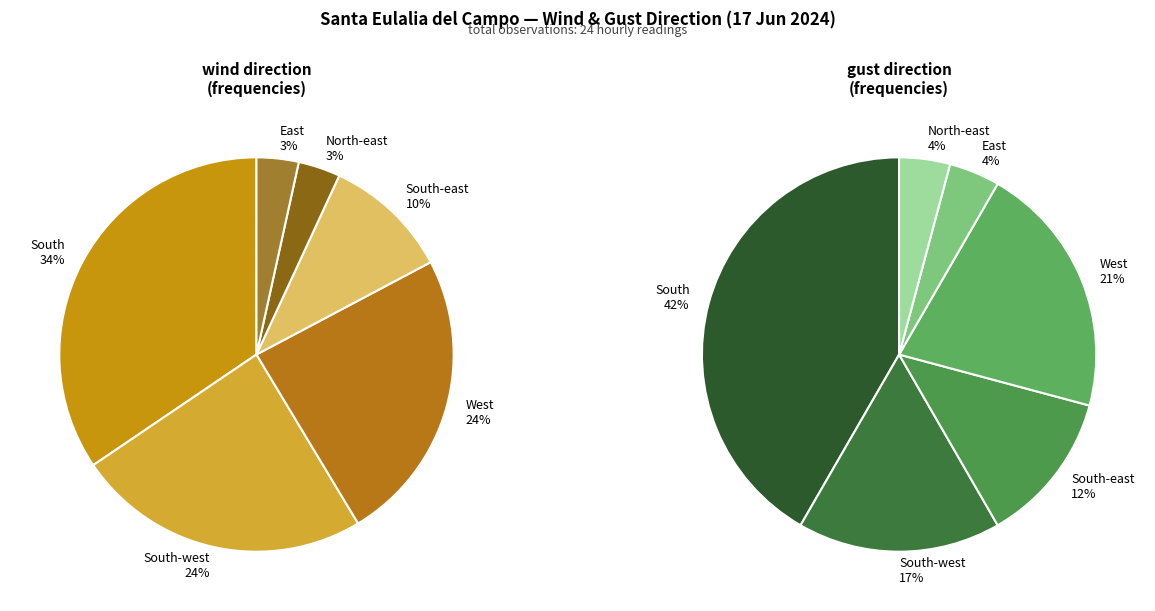

To the nearest percent, what portion does South represent?

34%